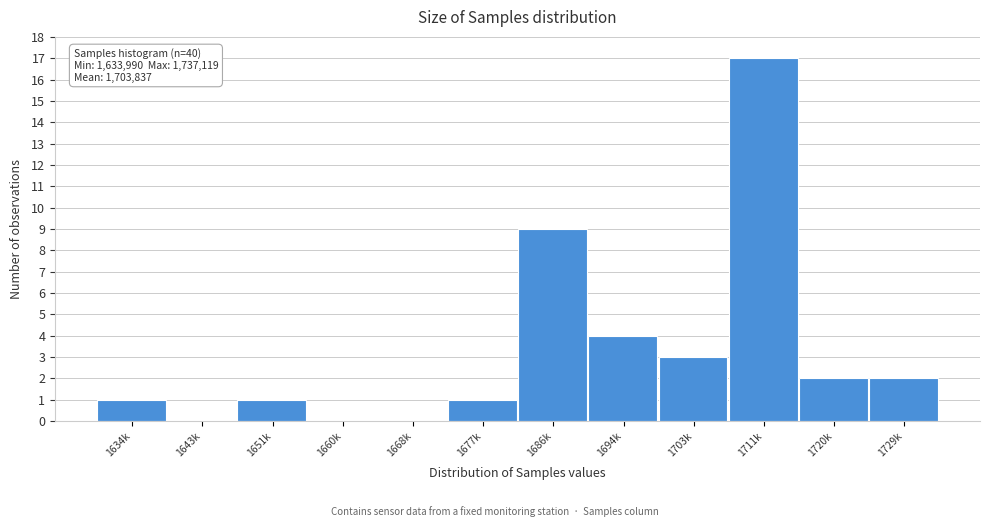

Reading left to right, list all the values displayed in this chart.

1634k=1	1643k=0	1651k=1	1660k=0	1668k=0	1677k=1	1686k=9	1694k=4	1703k=3	1711k=17	1720k=2	1729k=2